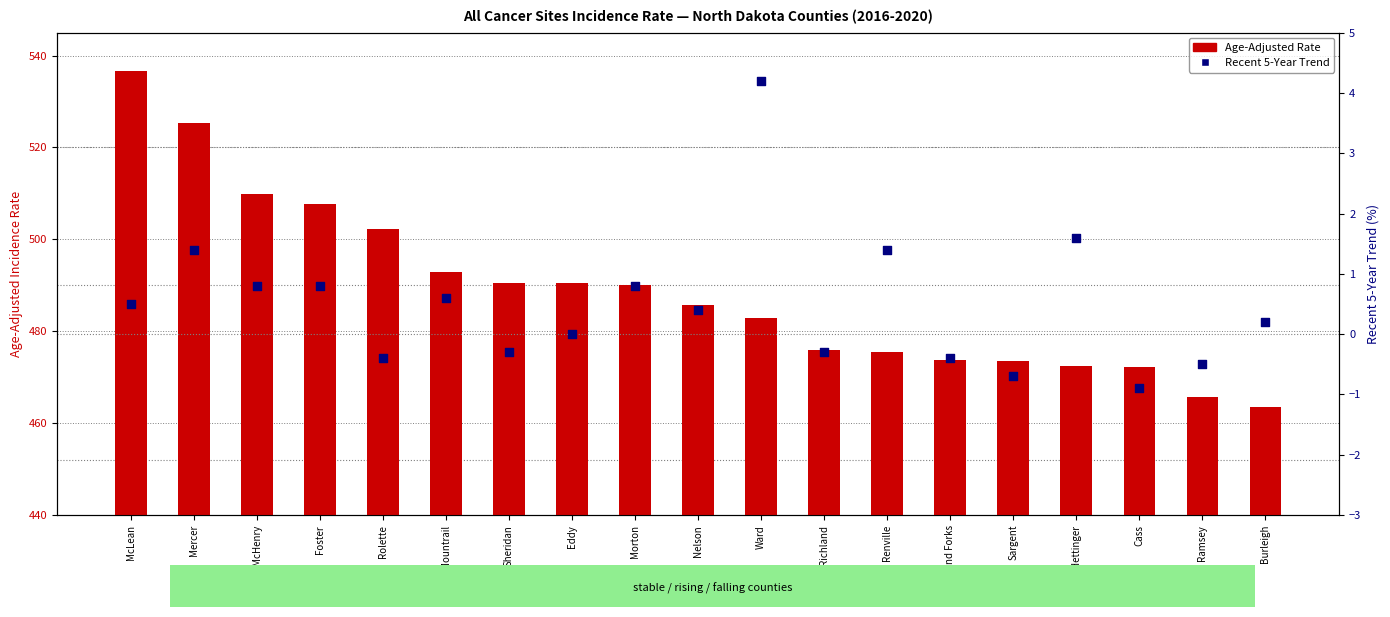

Which series contains the lowest Y value?

Recent 5-Year Trend